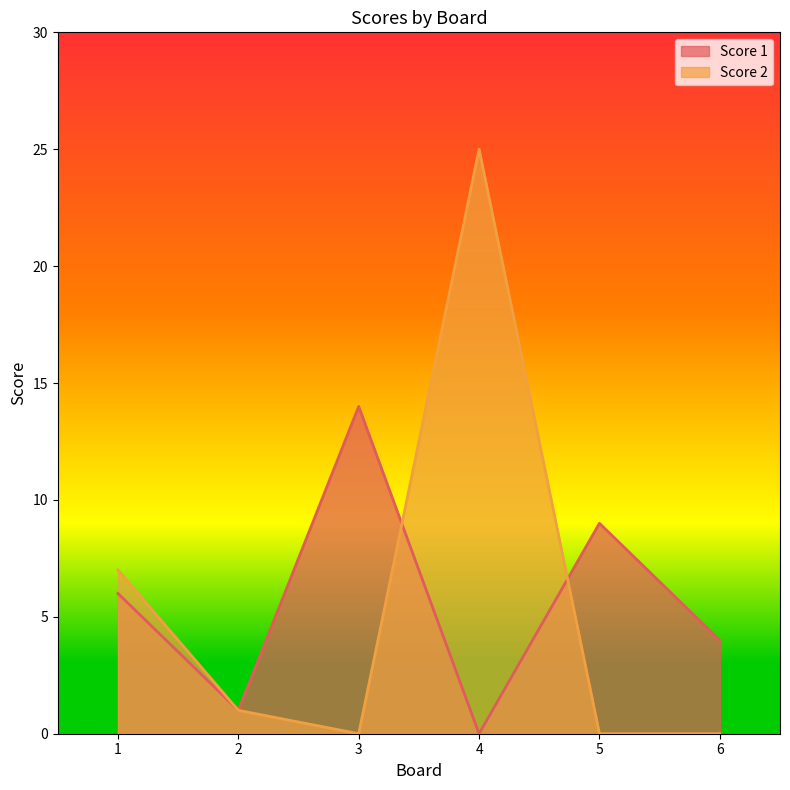

Between 2 and 5, which series saw the biggest shift?

Score 1